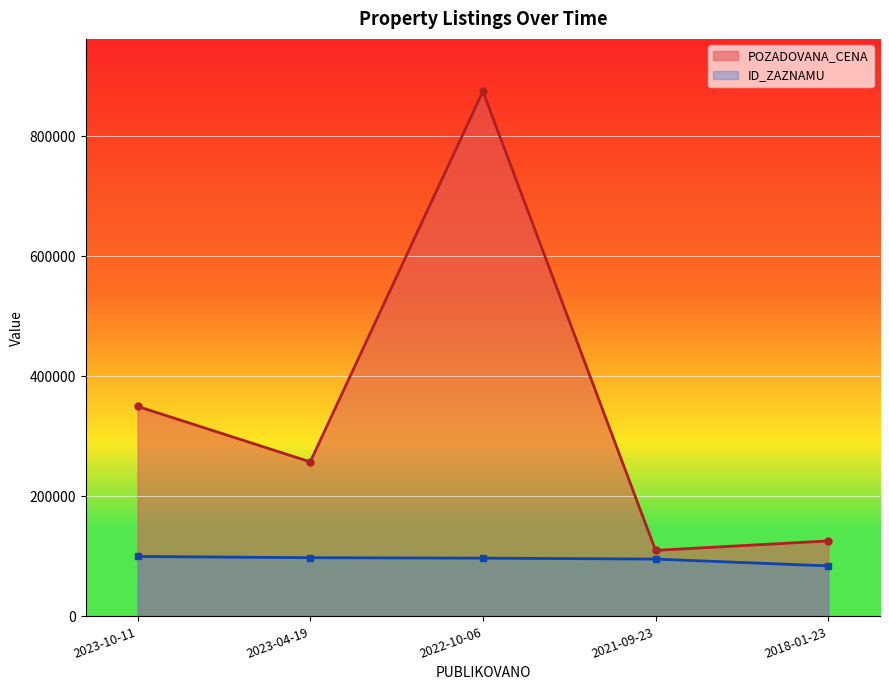

True or false: ID_ZAZNAMU has a value of 95478 at 2021-09-23.

True